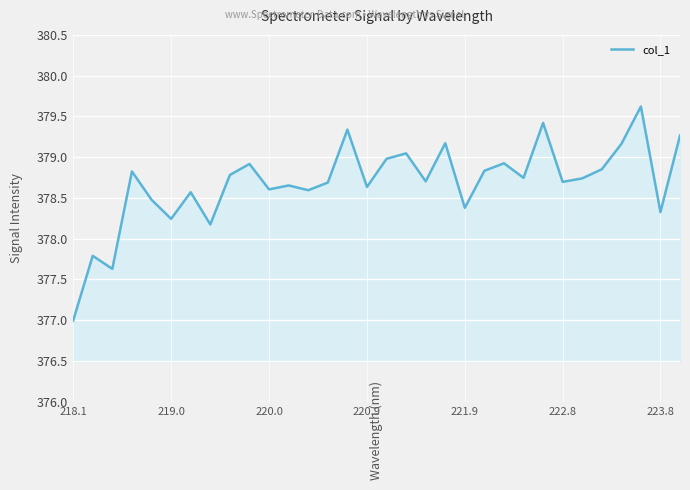

What is the maximum value shown in the chart?

379.6